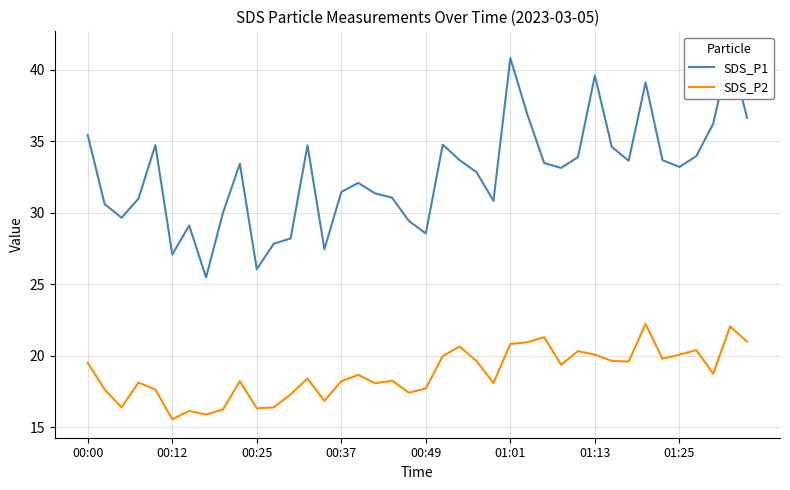

The SDS_P2 series shows 24.3 at 00:12. True or false?

False